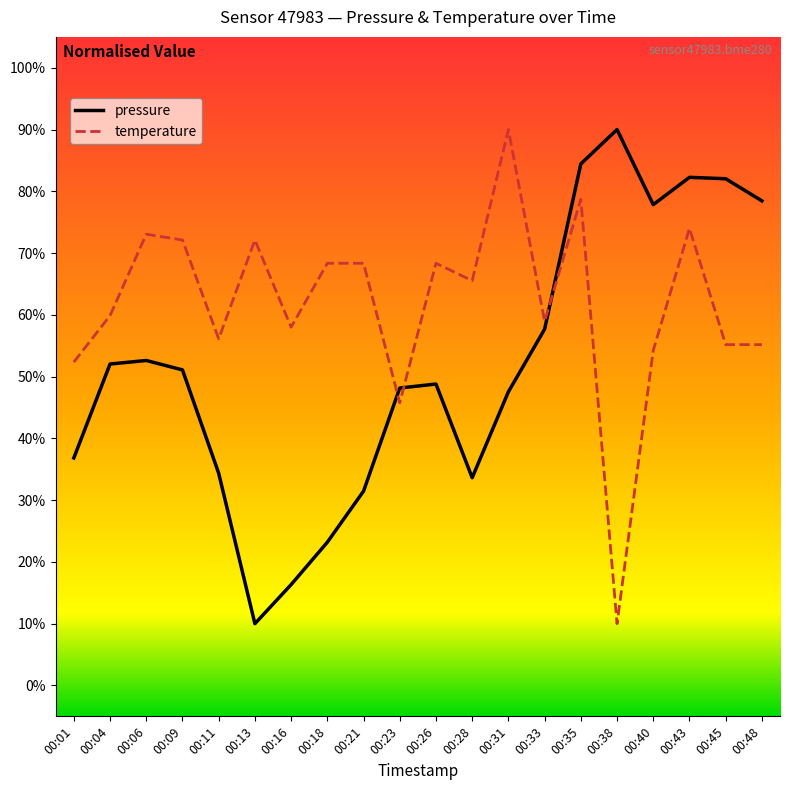

True or false: pressure and temperature intersect in this chart.

True